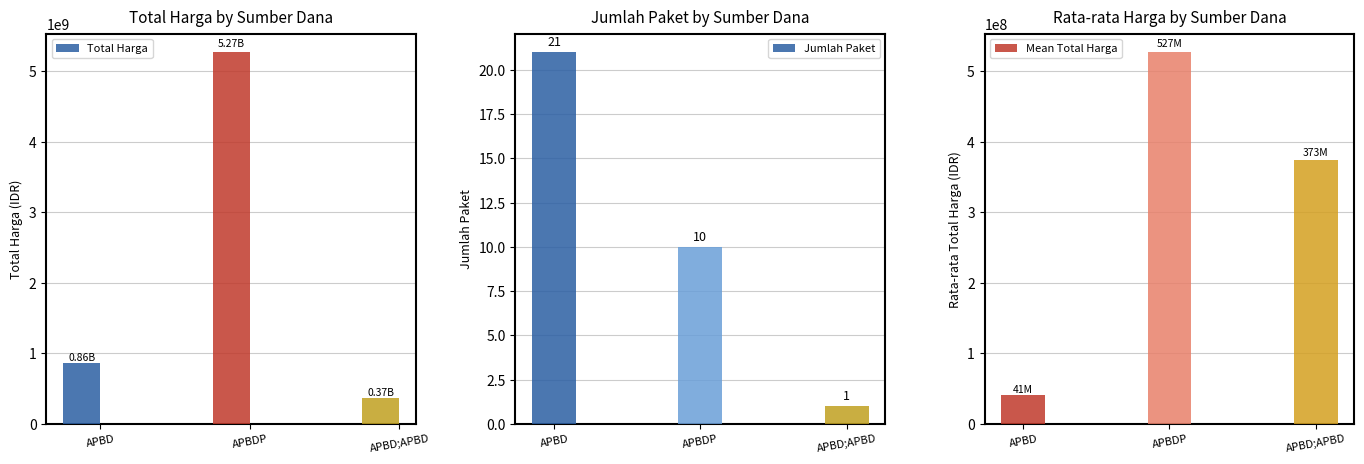

What is the difference between the highest and lowest values at APBD;APBD?

373403999